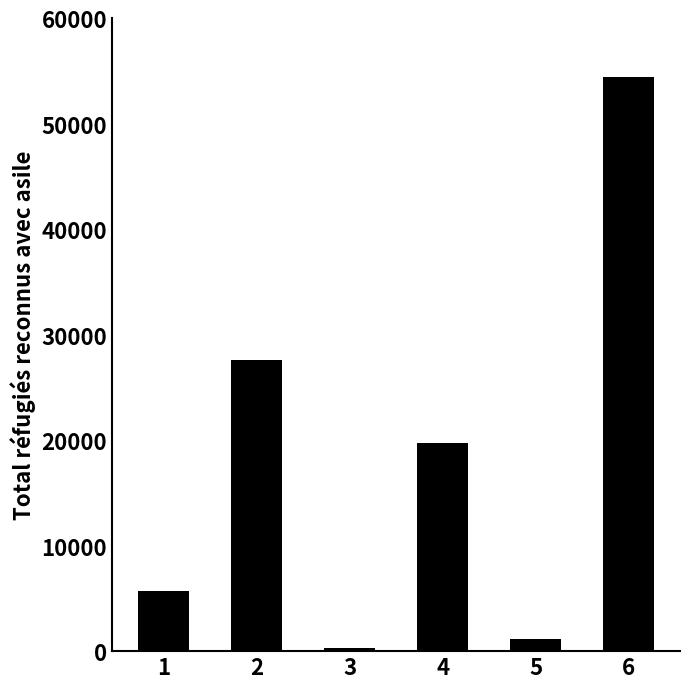

What is the average value?

18148